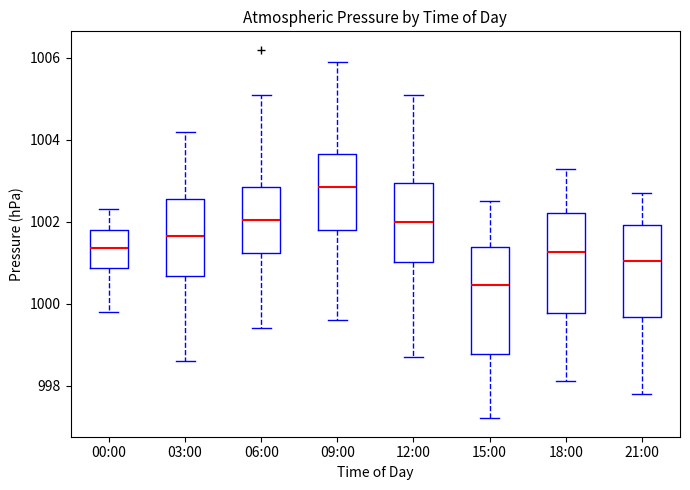

Reading left to right, transcribe this box plot: for each box, give where its median line is, the range the box spans, and where its two whiskers end, as read against the y-axis. The values are not printed on the chart, so give them approximately, as read against the axis.

00:00: median 1001.4, box 1000.8 to 1001.8, whiskers 999.8 to 1002.4
03:00: median 1001.6, box 1000.6 to 1002.6, whiskers 998.6 to 1004.2
06:00: median 1002.0, box 1001.2 to 1002.8, whiskers 999.4 to 1005.2
09:00: median 1002.8, box 1001.8 to 1003.6, whiskers 999.6 to 1006.0
12:00: median 1002.0, box 1001.0 to 1003.0, whiskers 998.8 to 1005.2
15:00: median 1000.4, box 998.8 to 1001.4, whiskers 997.2 to 1002.6
18:00: median 1001.2, box 999.8 to 1002.2, whiskers 998.2 to 1003.4
21:00: median 1001.0, box 999.6 to 1002.0, whiskers 997.8 to 1002.8